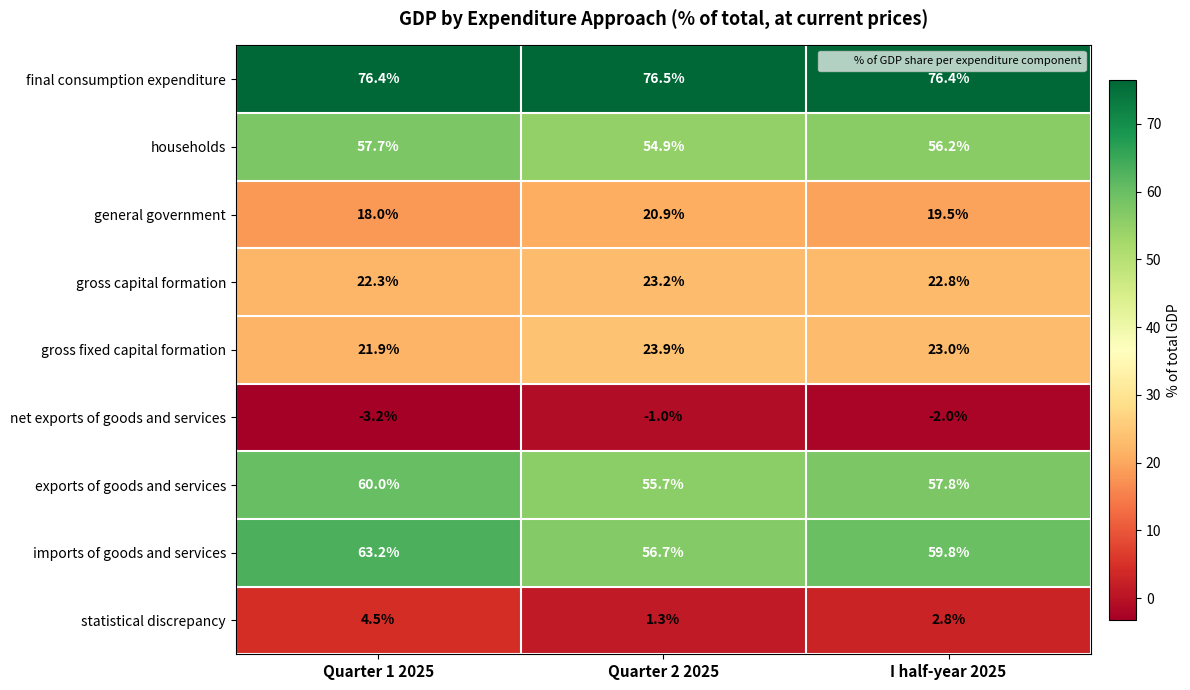

Which label corresponds to the largest value in the chart?

Quarter 2 2025